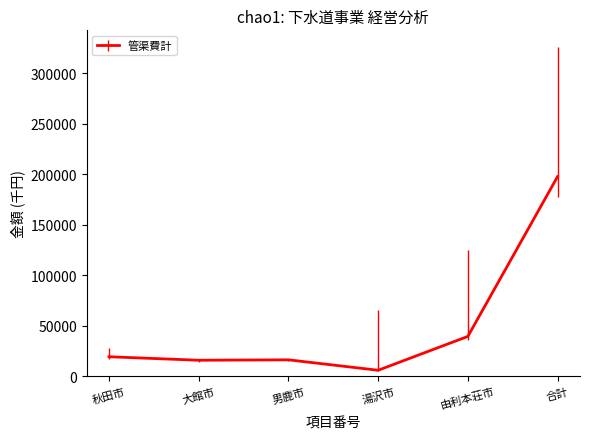

The chart shows a value of 16054 at 大館市. True or false?

True